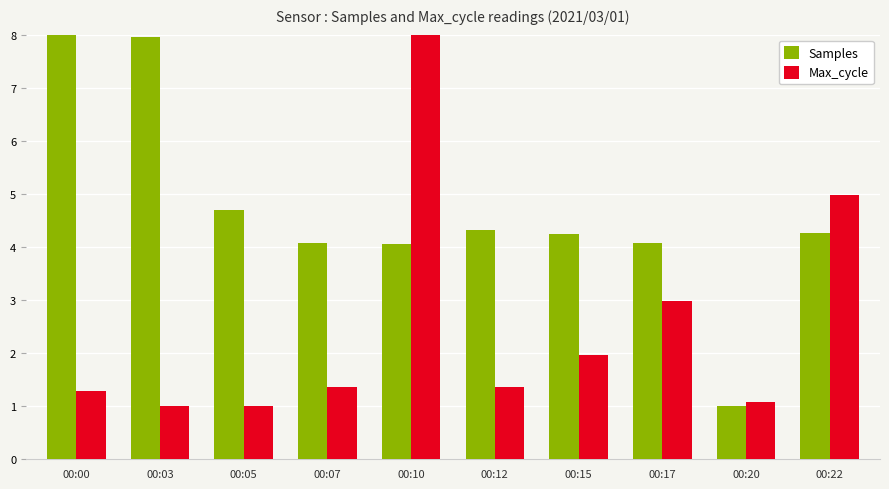

What are all the series names shown in the legend?

Samples, Max_cycle